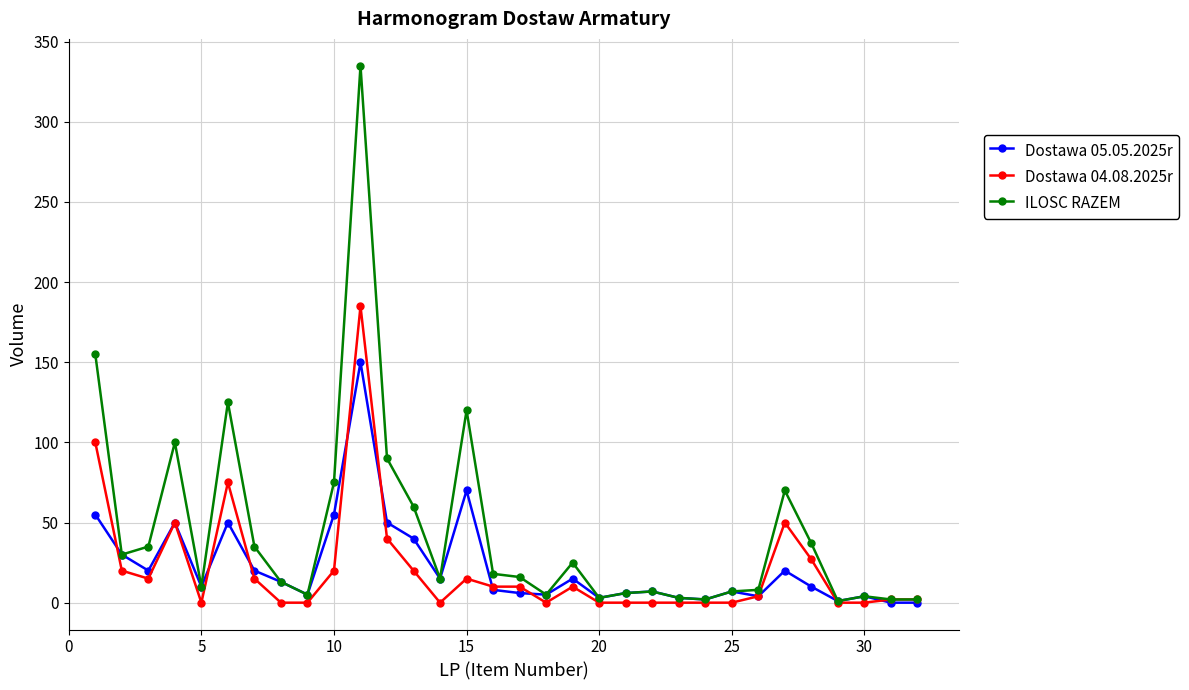

Count the number of categories in the chart.

32